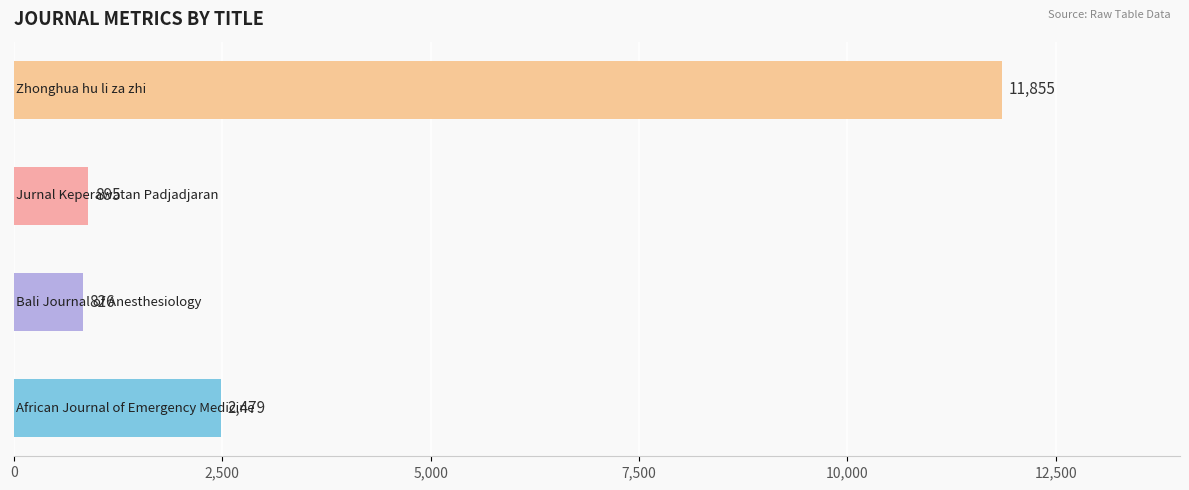

What is the difference between the maximum and second lowest values?

10960